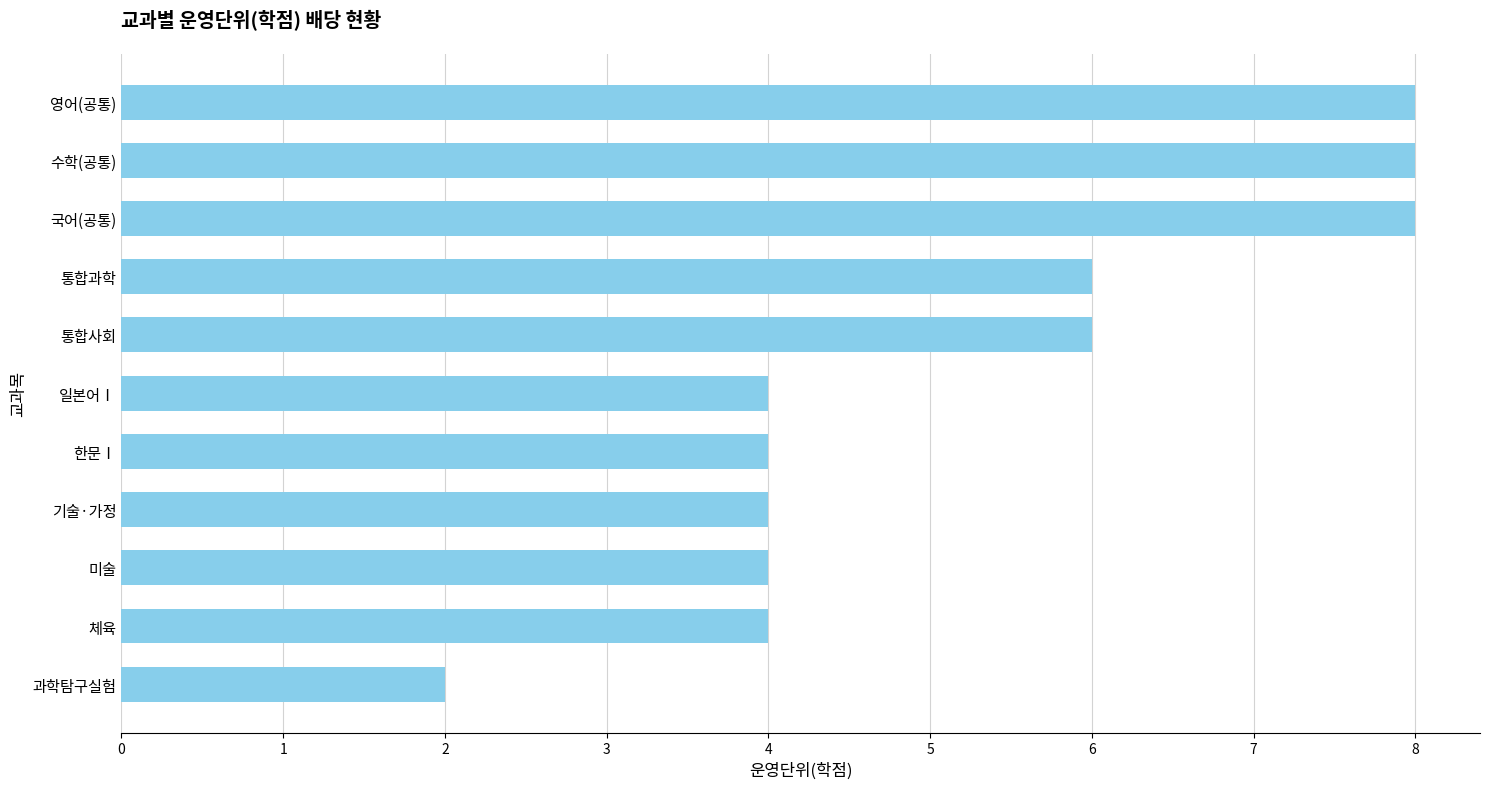

What is the greatest value displayed?

8